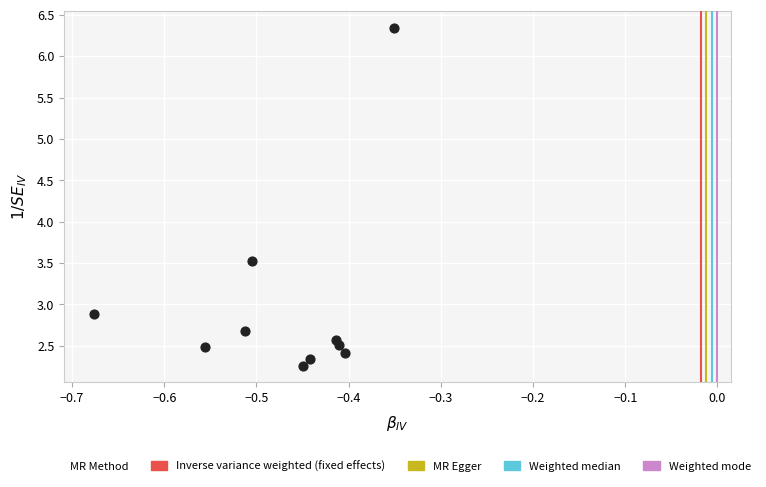

What is the average Y value?

3.0